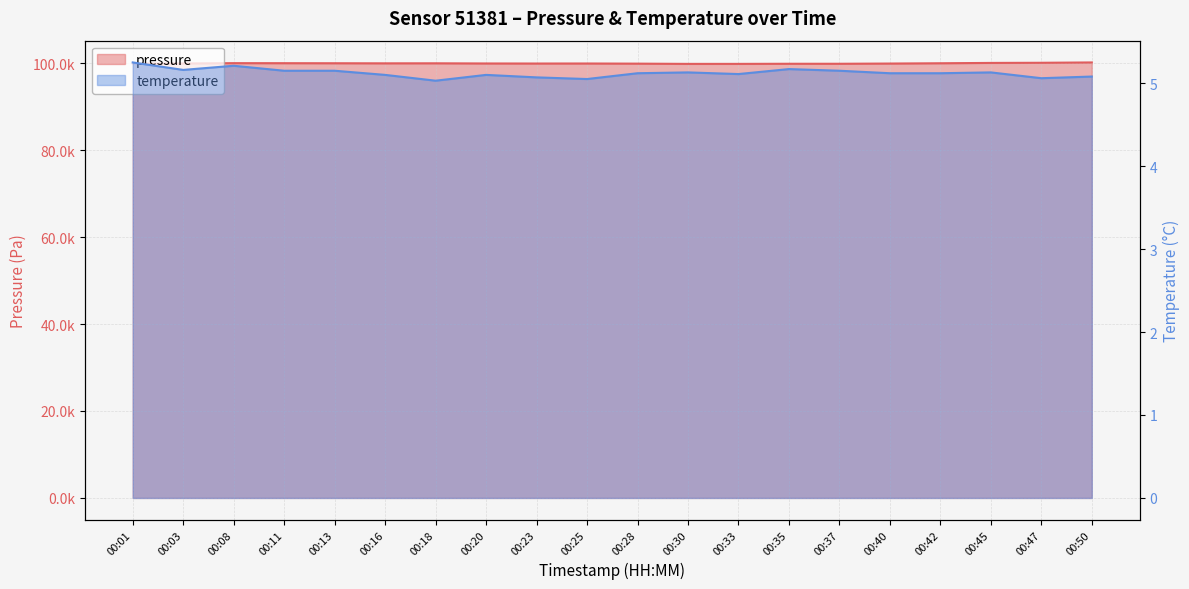

Reading left to right, what are all the values shown in this chart?

pressure: 99898.5	99910.0	99987.1	99979.7	99966.5	99945.8	99953.5	99915.8	99901.9	99909.2	99876.8	99820.3	99822.2	99848.1	99847.4	99898.0	99964.2	100042.5	100074.9	100151.5
temperature: 5.2	5.2	5.2	5.2	5.2	5.1	5.0	5.1	5.1	5.0	5.1	5.1	5.1	5.2	5.2	5.1	5.1	5.1	5.1	5.1